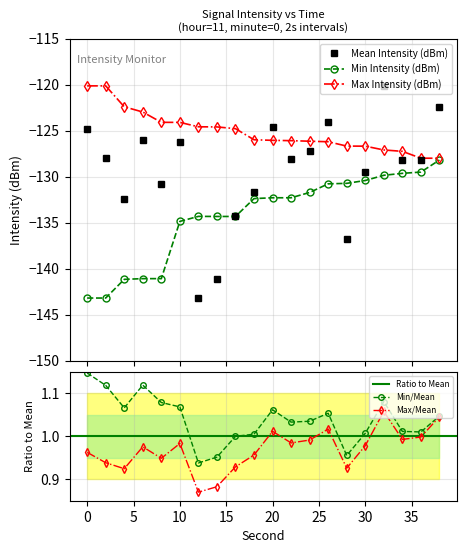

Read the Max Intensity (dBm) value at 38.

-128.0